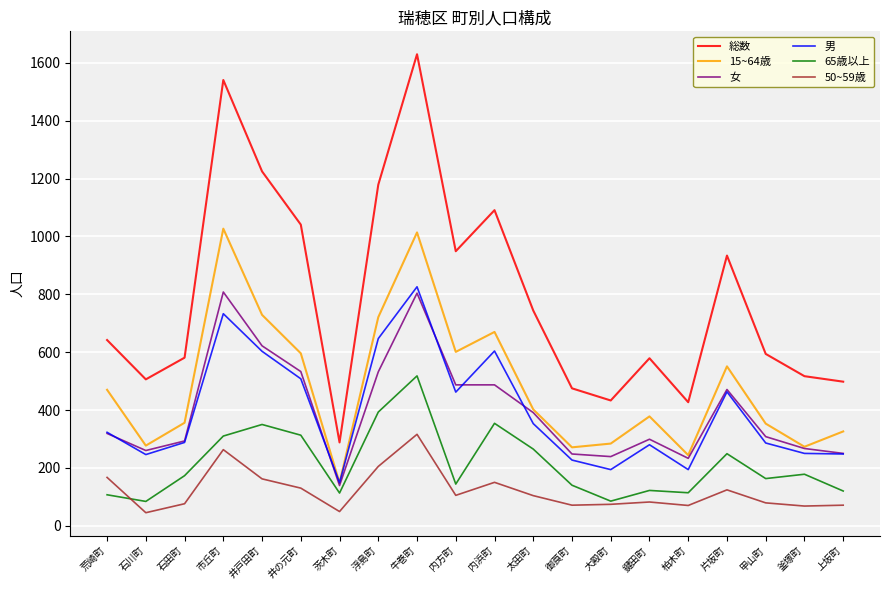

In 65歳以上, how many points are higher than both neighbors (excluding endpoints)?

6